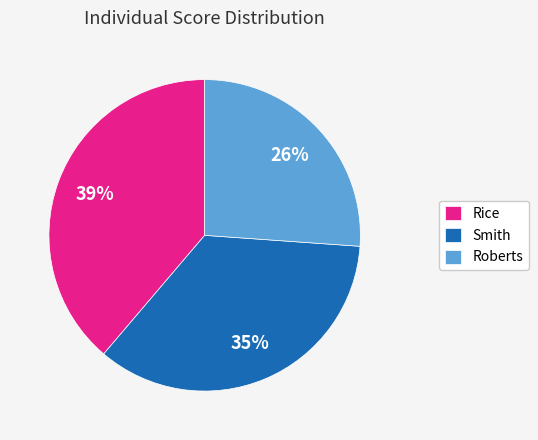

Is it true that Roberts is 38% of the pie?

False